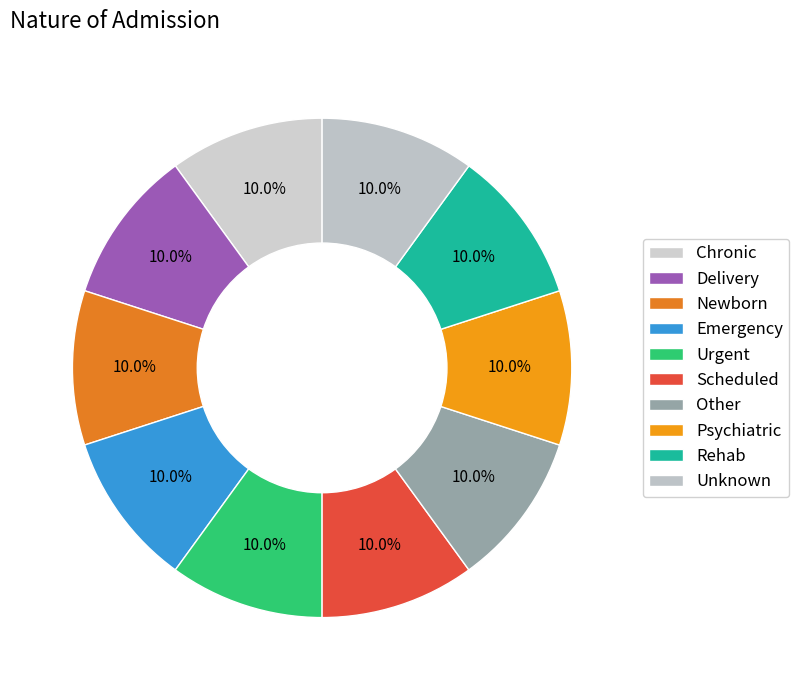

How many slices are in this pie chart?

10